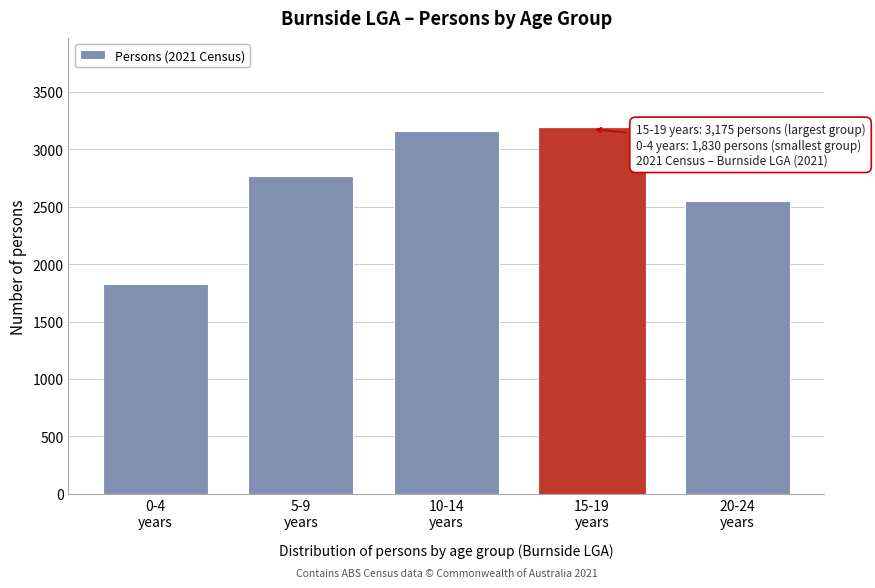

Reading right to left, list all the values displayed in this chart.

2550	3175	3156	2765	1830